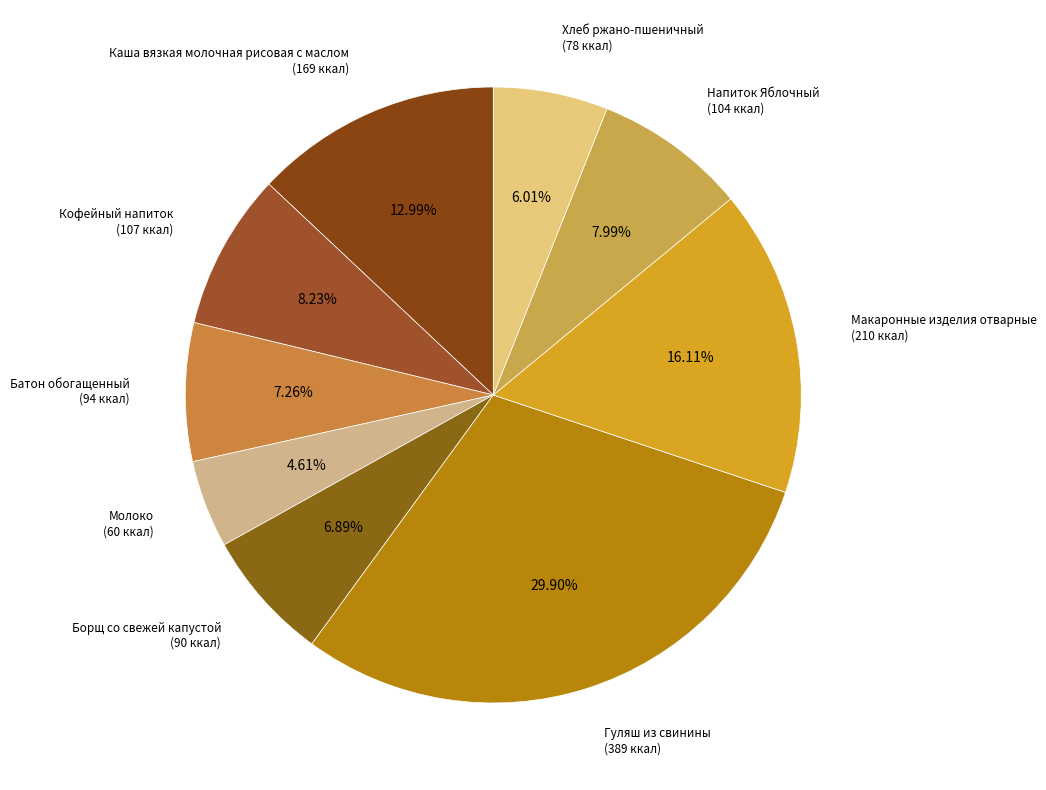

Combined, do Хлеб ржано-пшеничный and Макаронные изделия отварные account for over 50%?

No